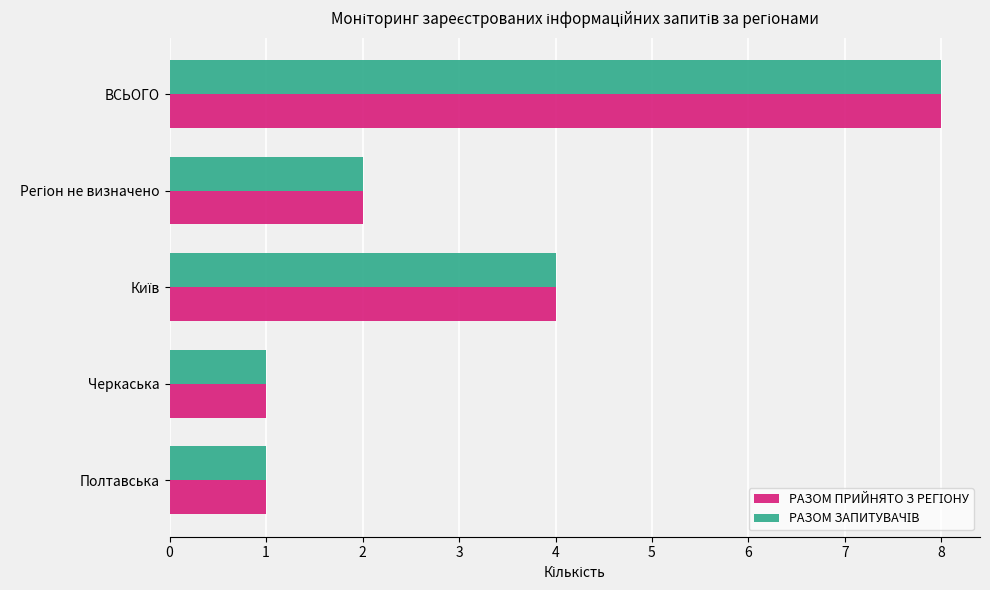

Count the number of categories in the chart.

5